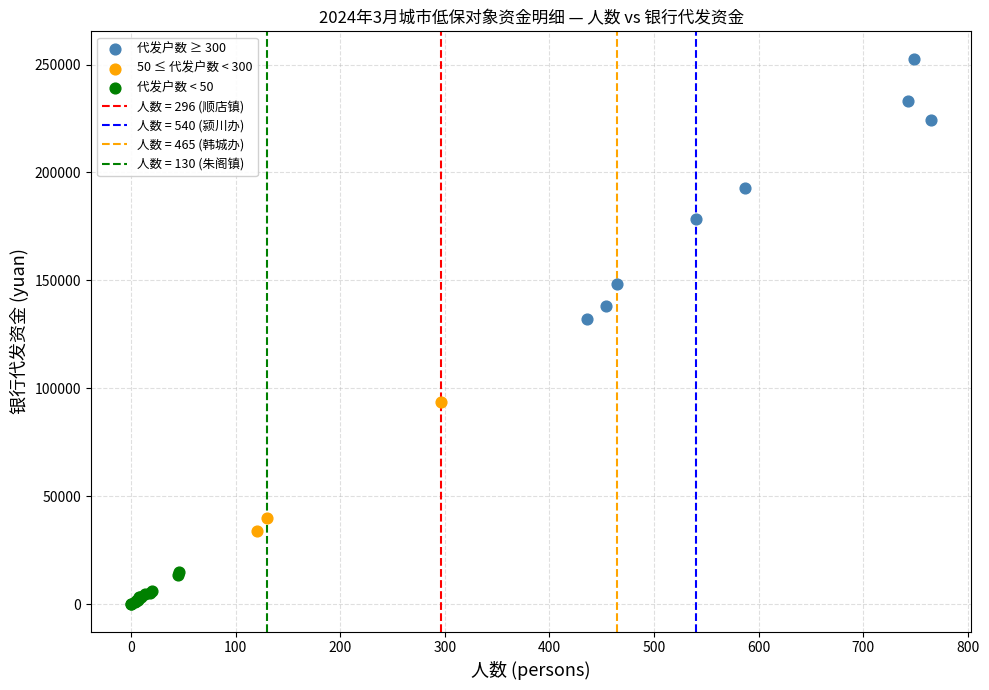

Which series reaches the minimum Y coordinate?

代发户数 < 50